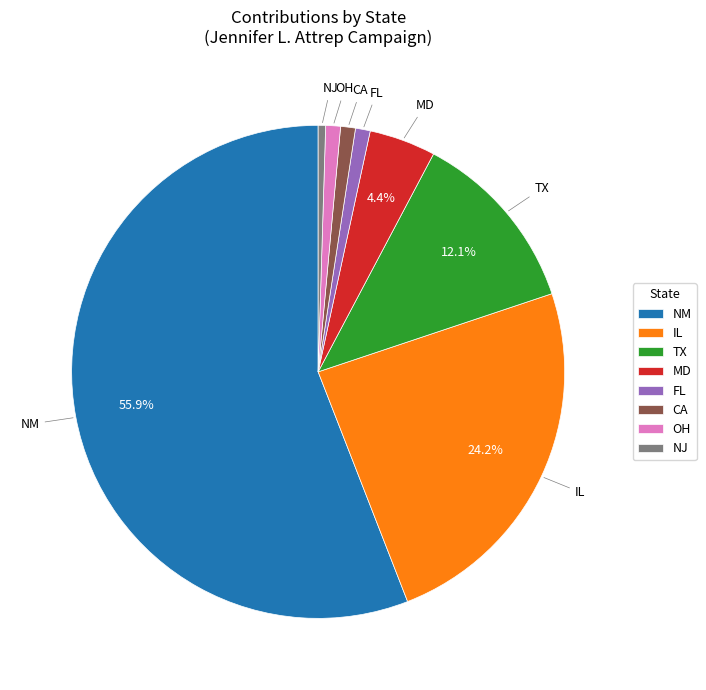

Is the sum of FL and MD greater than half?

No